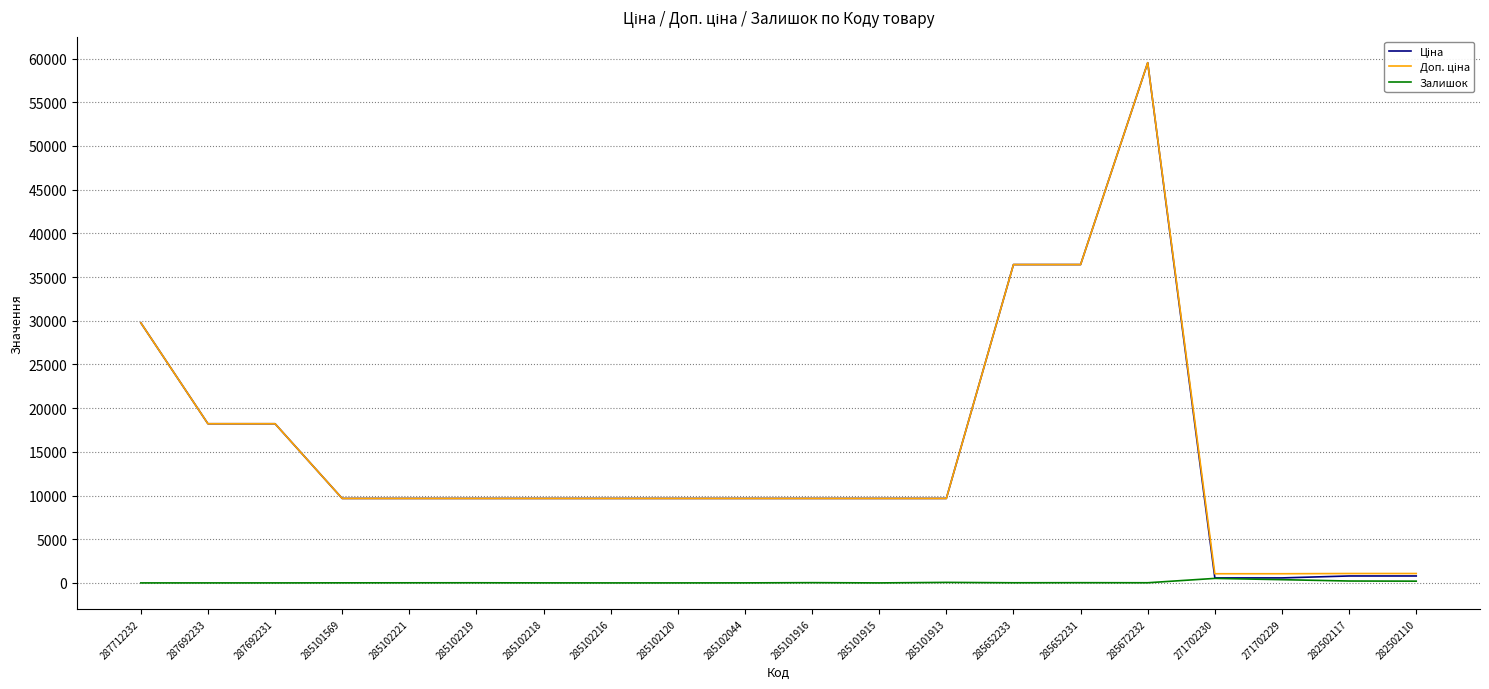

What is the spread (max minus min) of values at 285101915?

9664.7